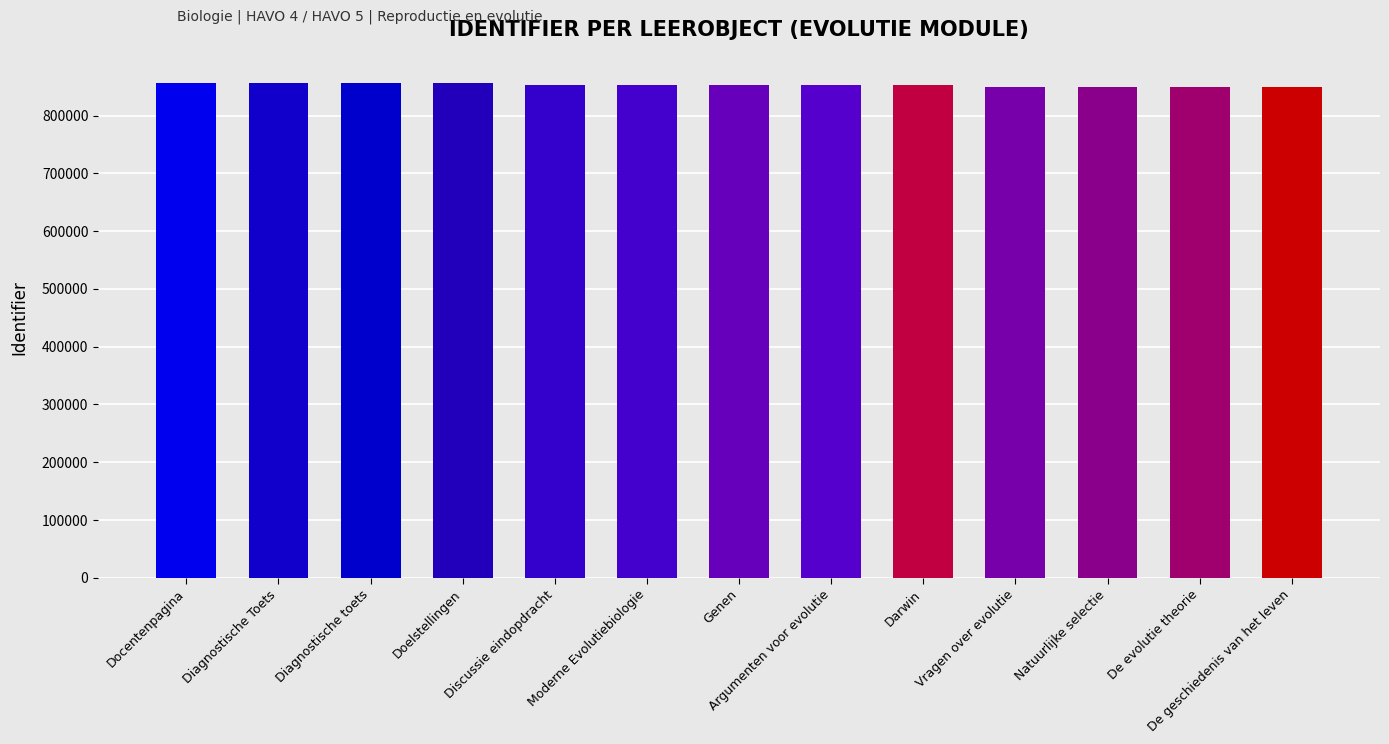

What is the change in value from Discussie eindopdracht to Moderne Evolutiebiologie?

-6